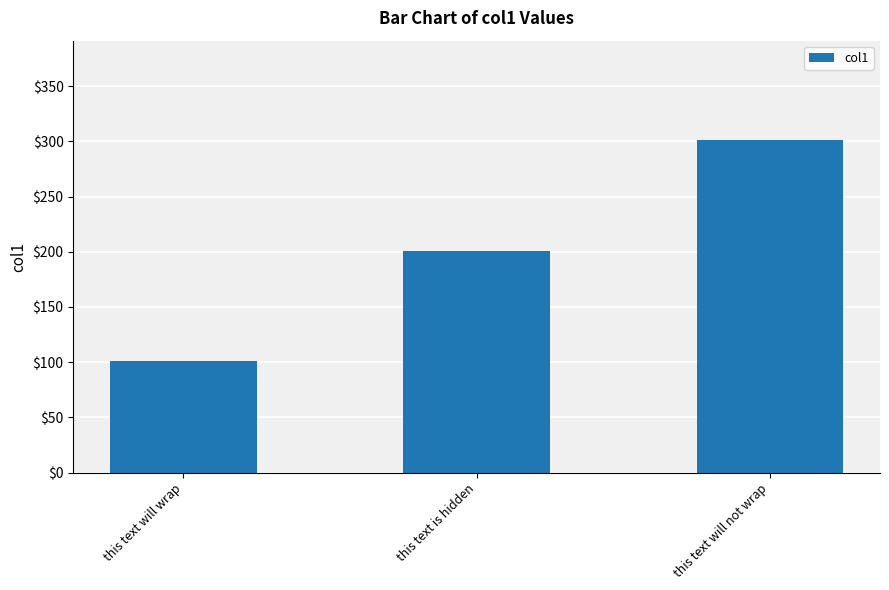

List the labels in order of value, largest first.

this text will not wrap, this text is hidden, this text will wrap